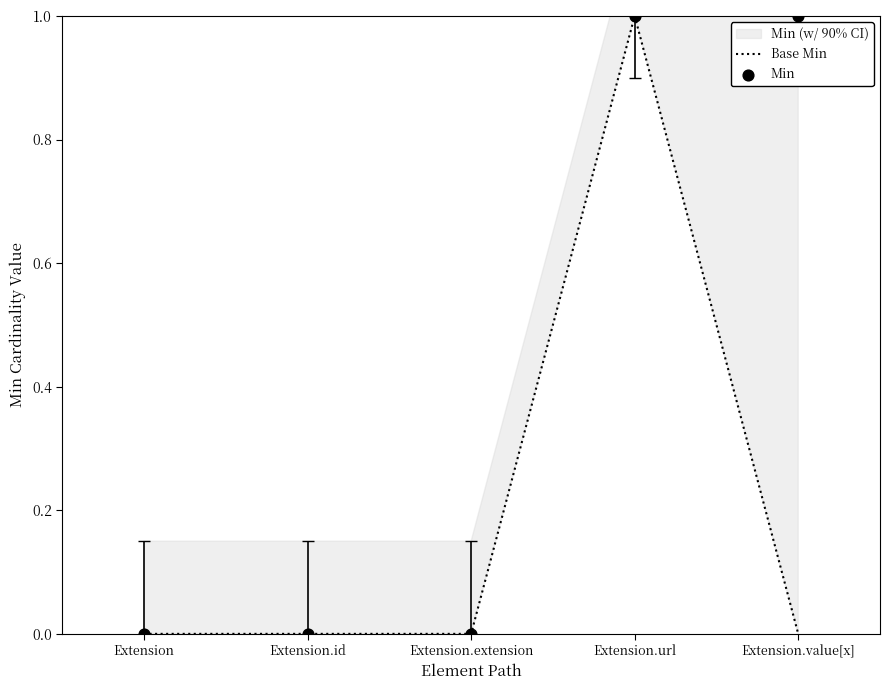

At which category is the sum across all series the highest?

Extension.url